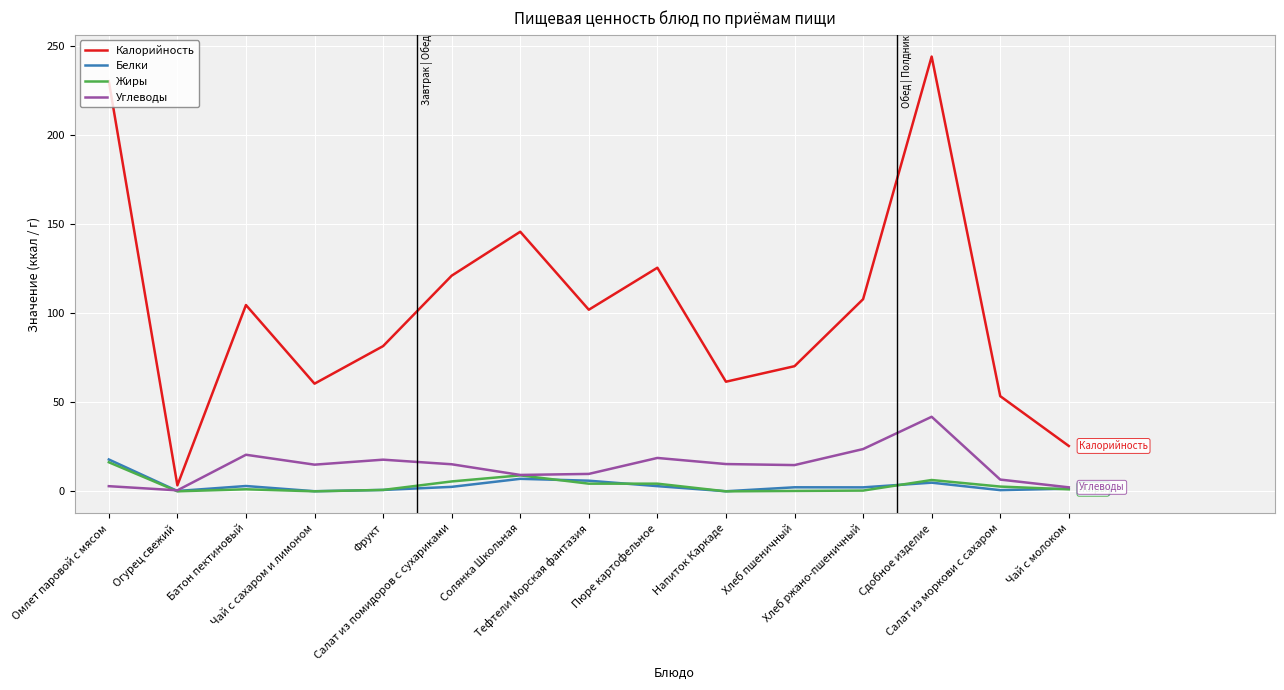

Which series has the largest total across all categories?

Калорийность